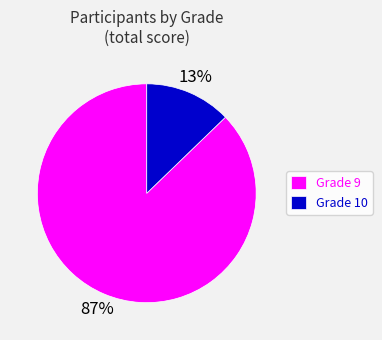

Does any single category account for the majority?

Yes